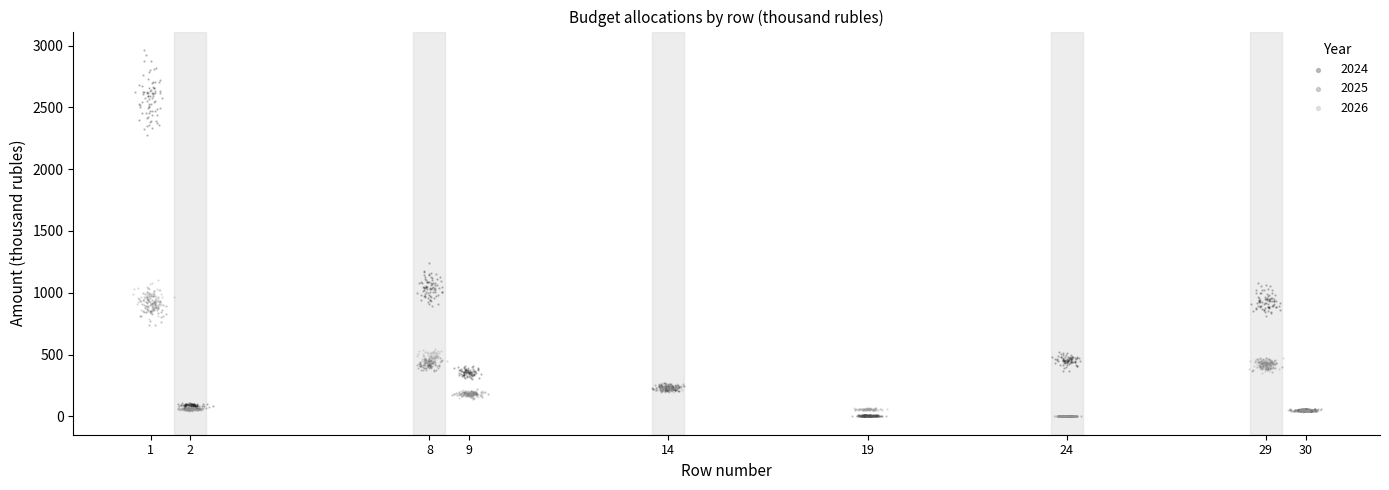

What are all the series names shown in the legend?

2024, 2025, 2026